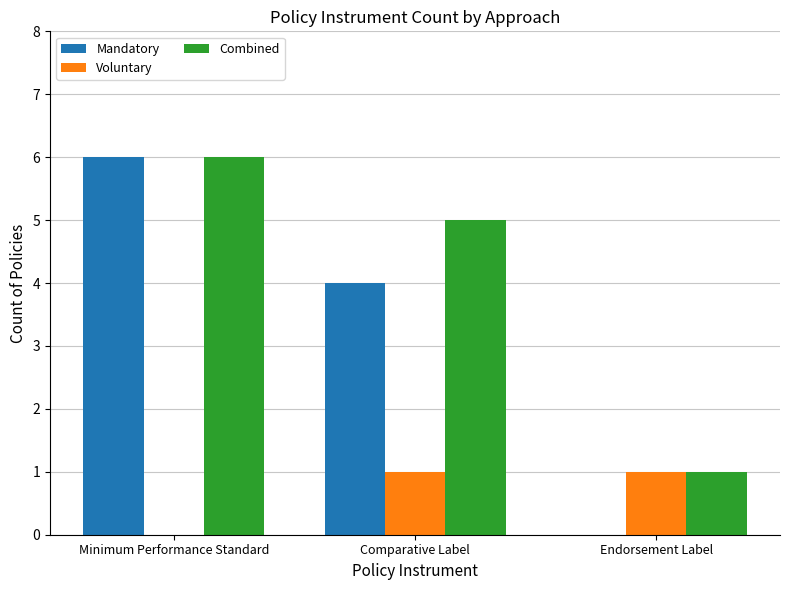

At which label is Mandatory closest to 3?

Comparative Label